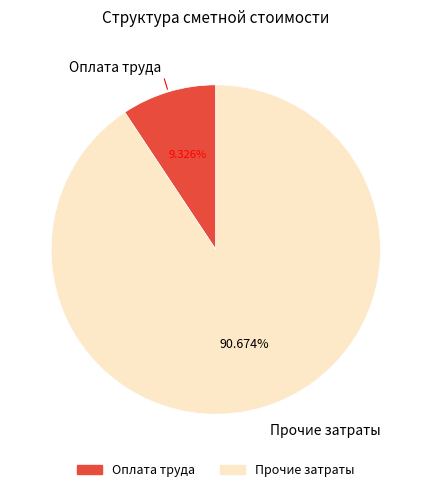

How many slices are in this pie chart?

2